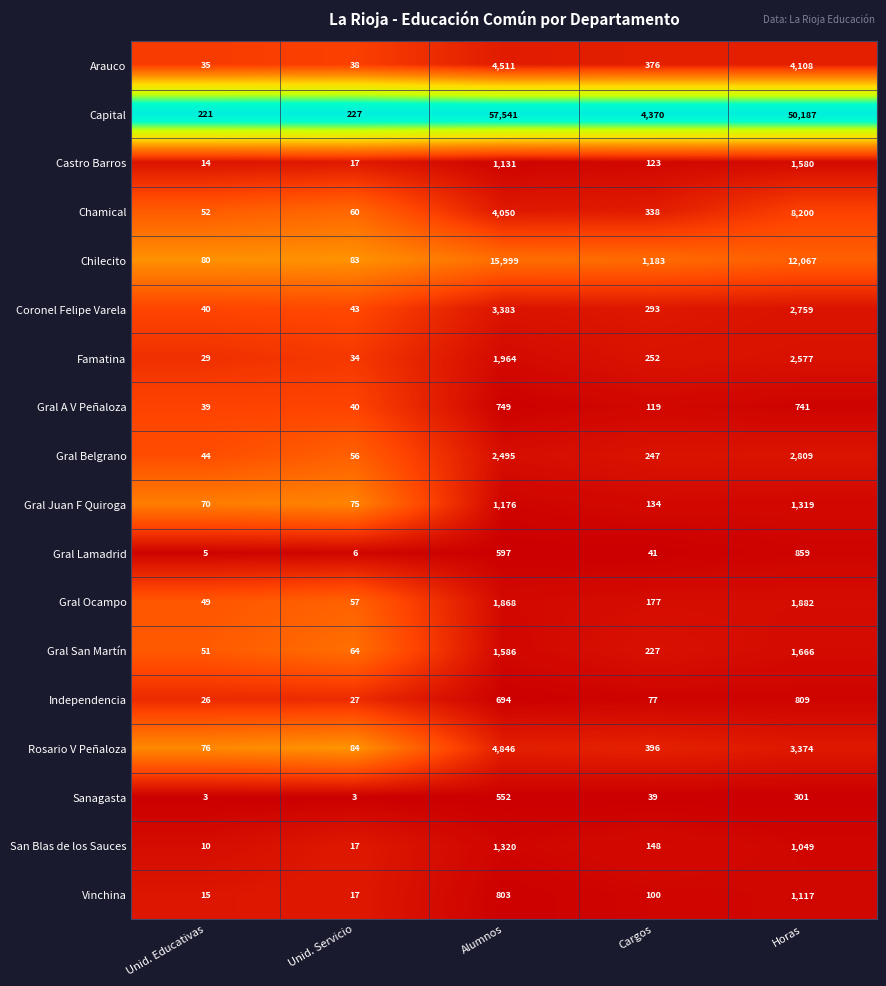

Which series changed the most between Unid. Educativas and Horas?

Capital